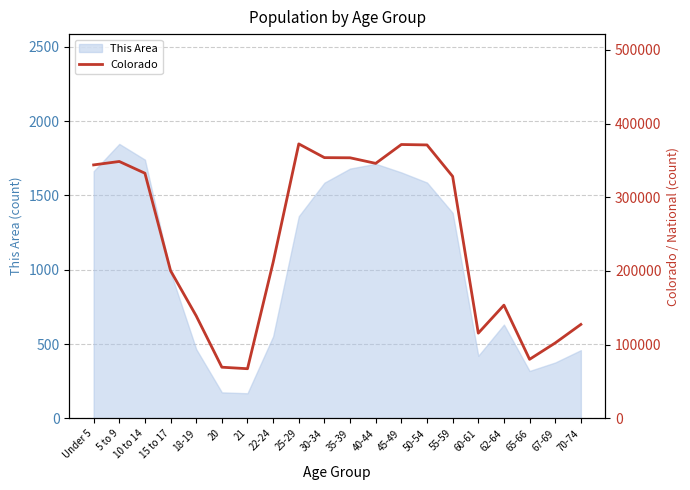

List the labels in order of value, largest first.

25-29, 45-49, 50-54, 30-34, 35-39, 5 to 9, 40-44, Under 5, 10 to 14, 55-59, 22-24, 15 to 17, 62-64, 18-19, 70-74, 60-61, 67-69, 65-66, 20, 21